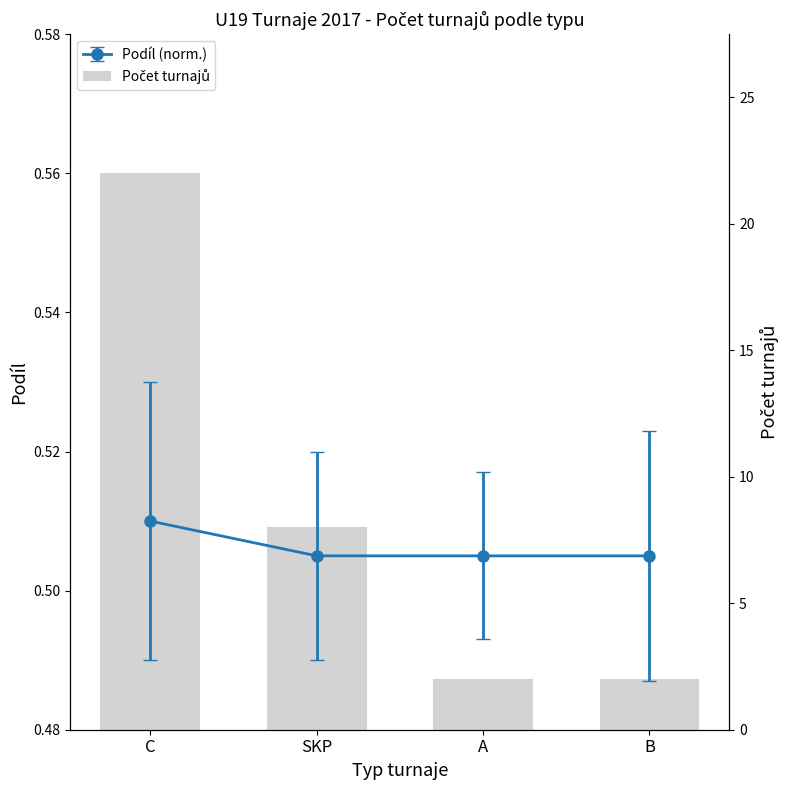

Which has a higher value, A or B?

A